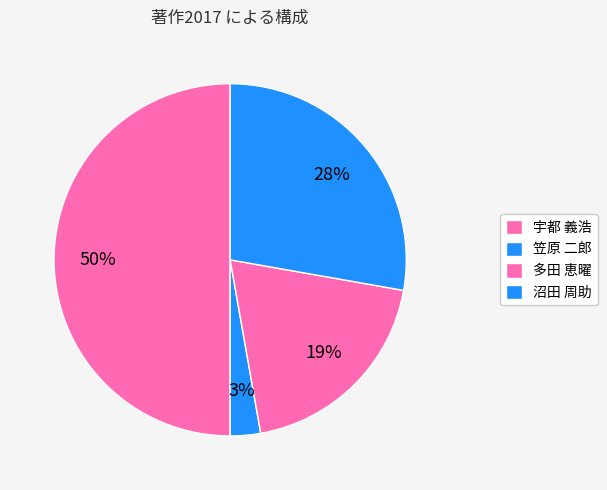

What is the largest slice in the pie chart?

宇都 義浩